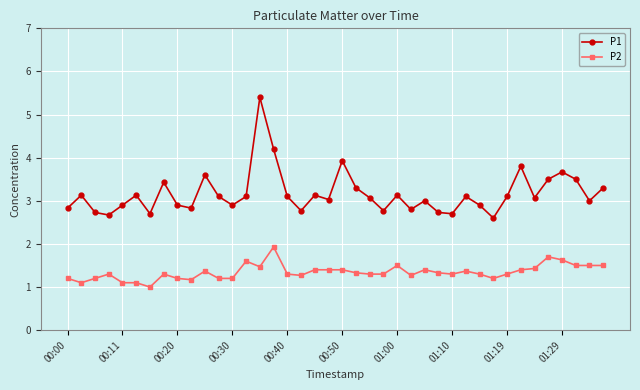

Which series has the largest total across all categories?

P1